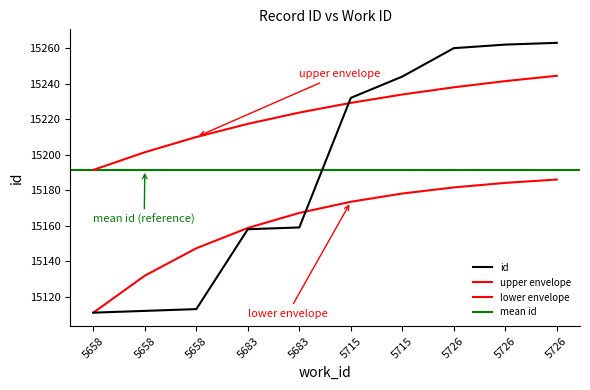

Reading left to right, extract all data points from this chart.

5658=15111	5658=15112	5658=15113	5683=15158	5683=15159	5715=15232	5715=15244	5726=15260	5726=15262	5726=15263